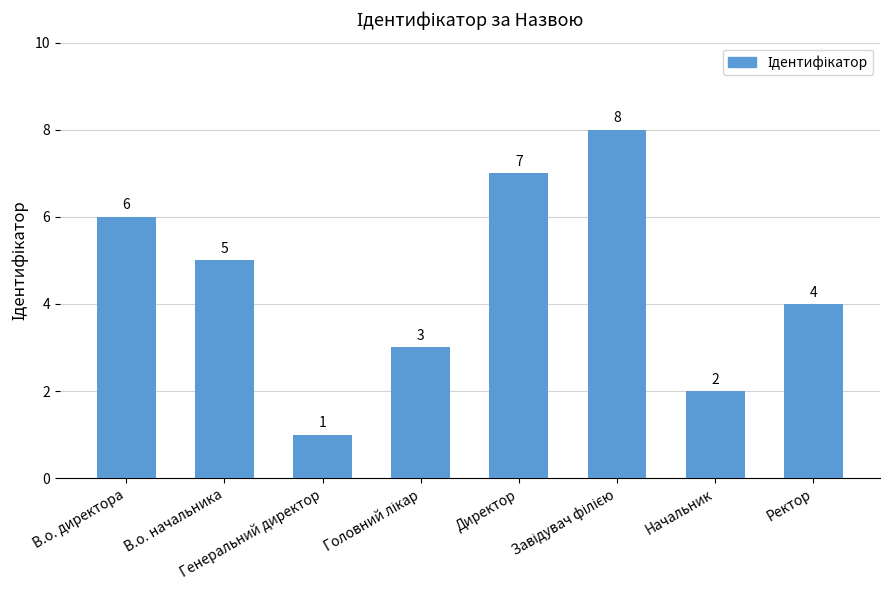

Where does the data first go above 5?

В.о. директора